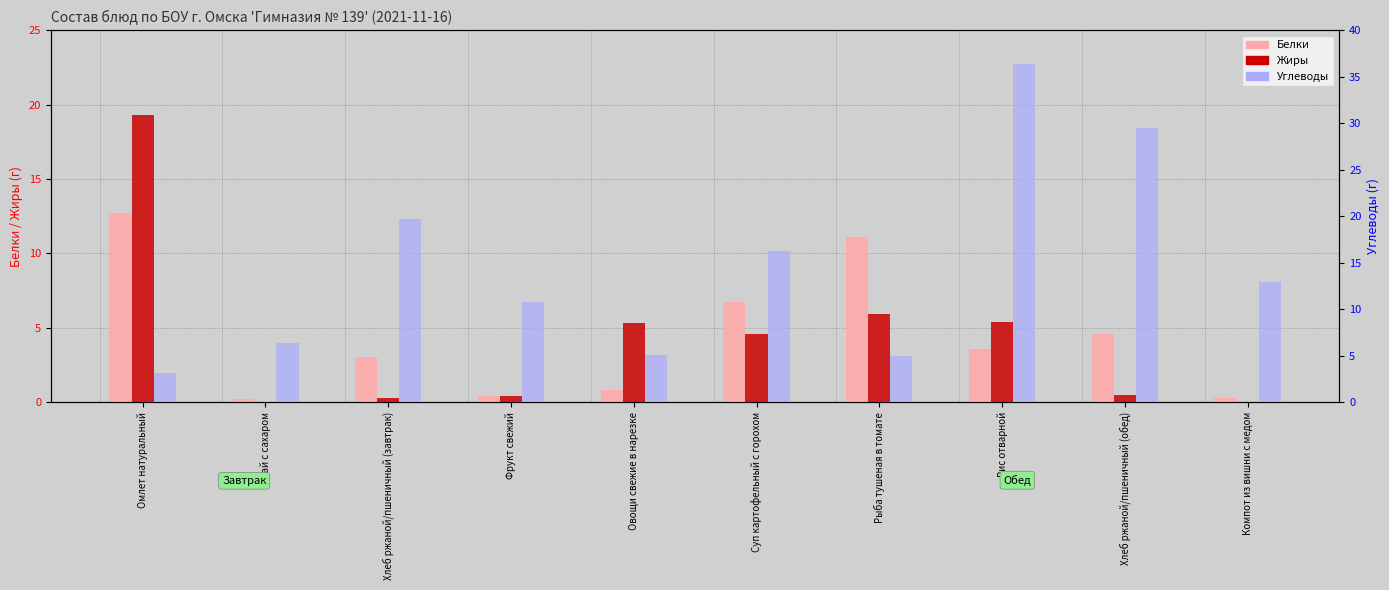

How many series are shown in this chart?

3